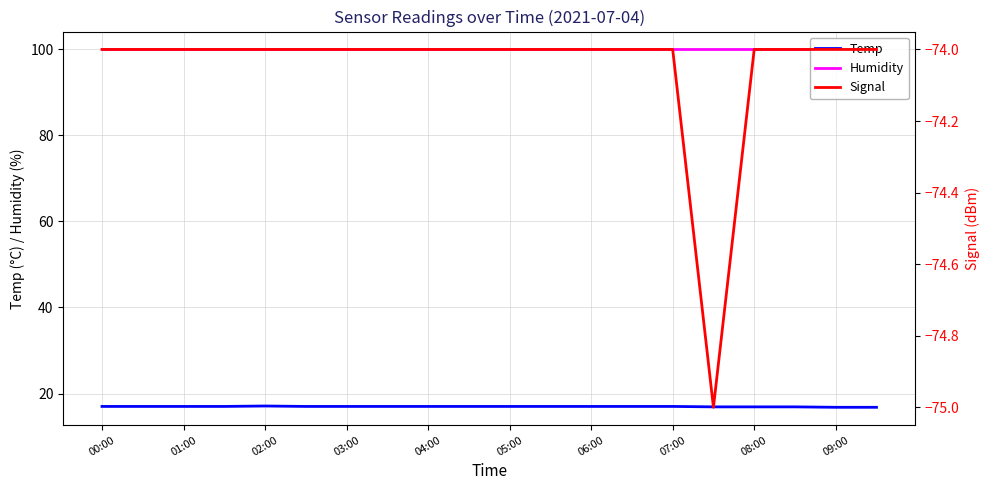

True or false: Humidity has more than 1 interior local peaks.

False